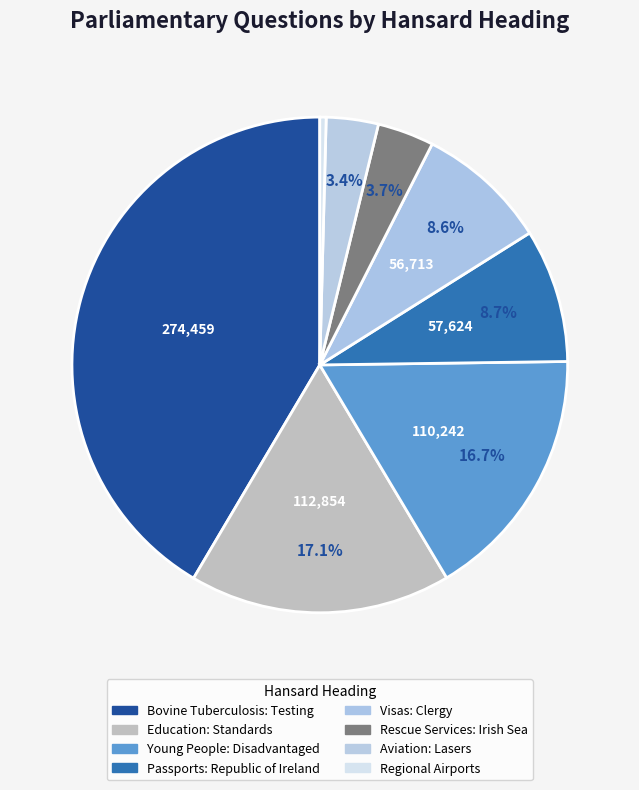

Is Young People: Disadvantaged the majority of the pie?

No